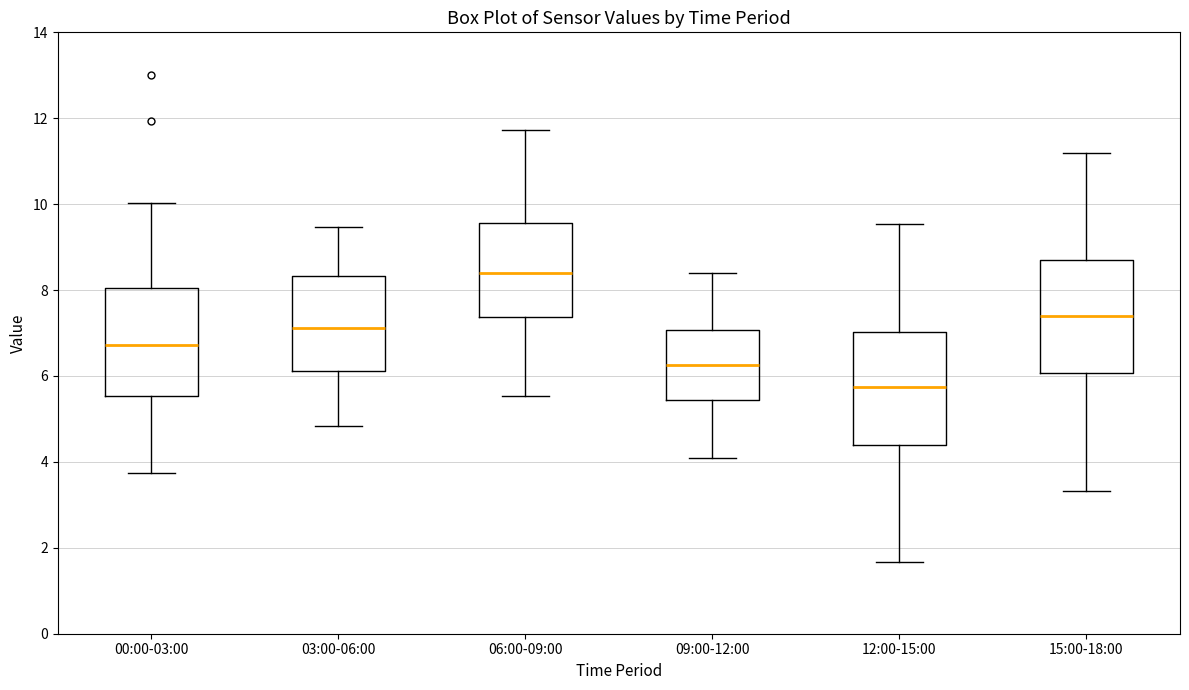

Where is the upper edge of the box for 03:00-06:00 on the y-axis? The values are not printed on the chart, so give them approximately, as read against the axis.

8.4